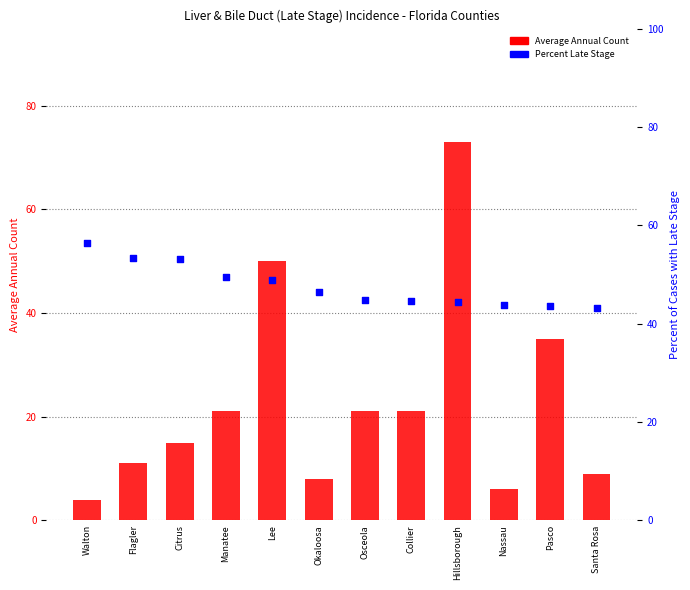

What is the total value across all series at Osceola?

65.7